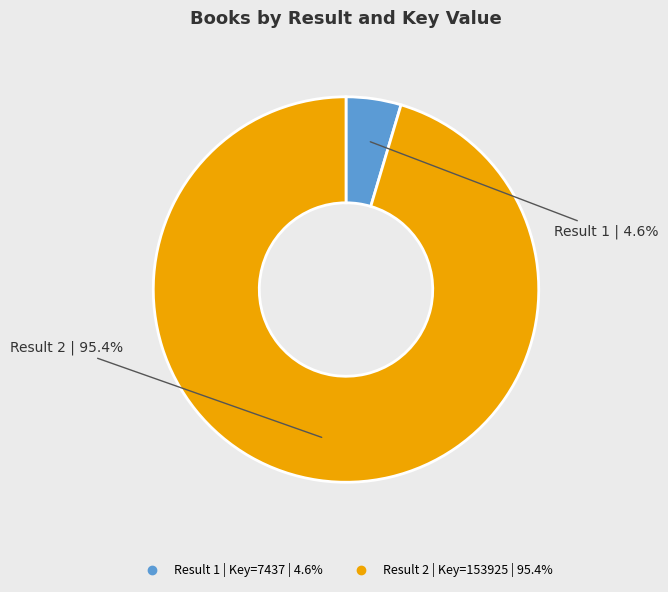

Does any single category account for the majority?

Yes